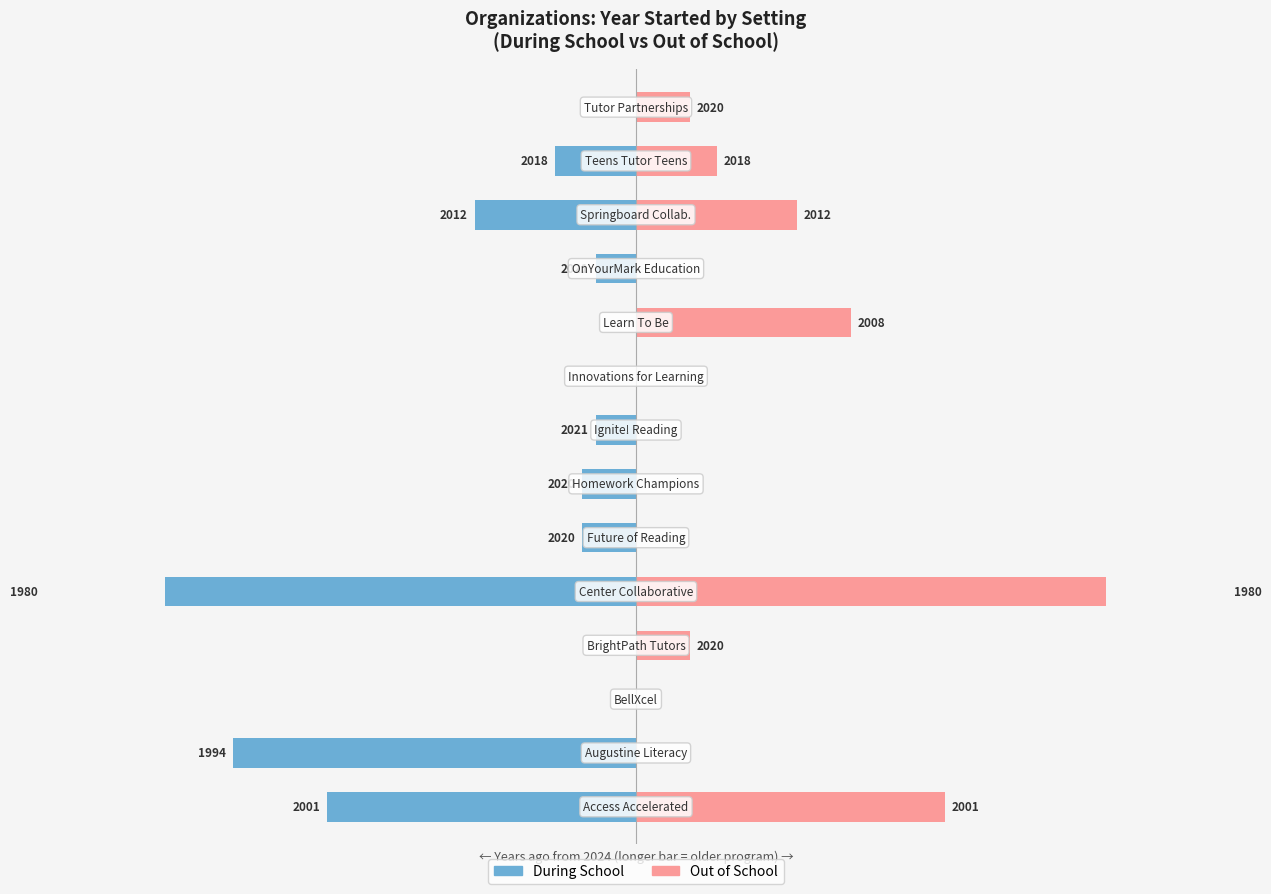

True or false: Out of School has a value of -28 at 6.

False